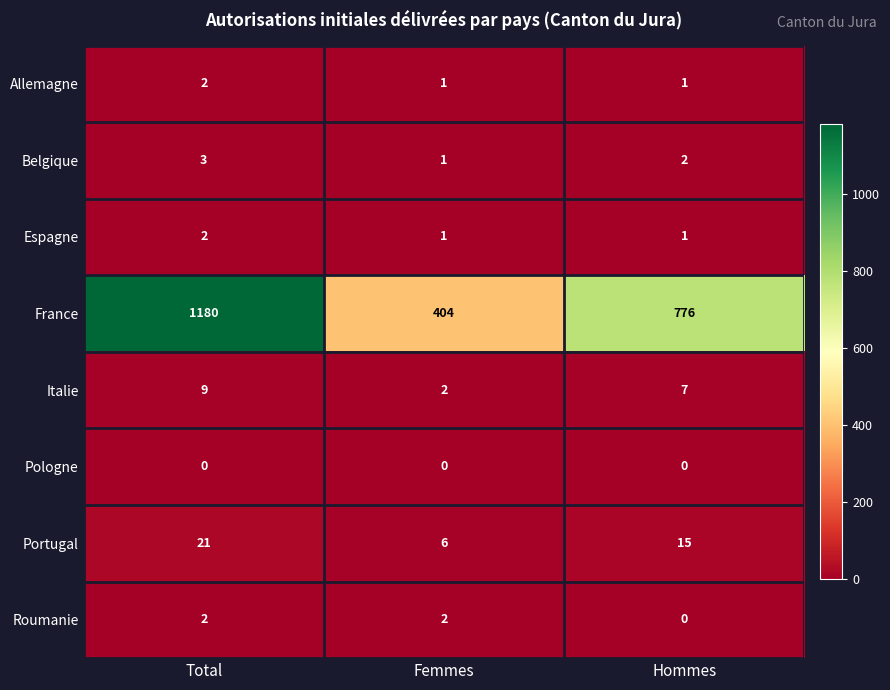

Is it true that Pologne equals 0 at Total?

True